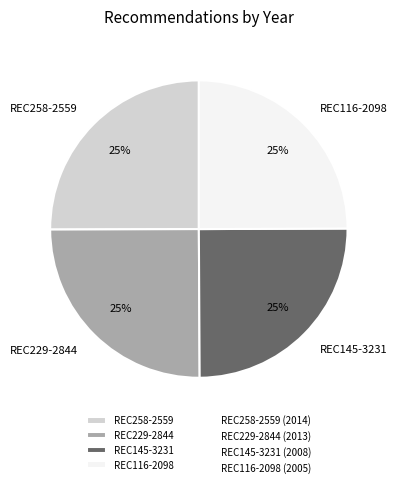

To the nearest percent, what percentage of the pie is REC258-2559?

25%